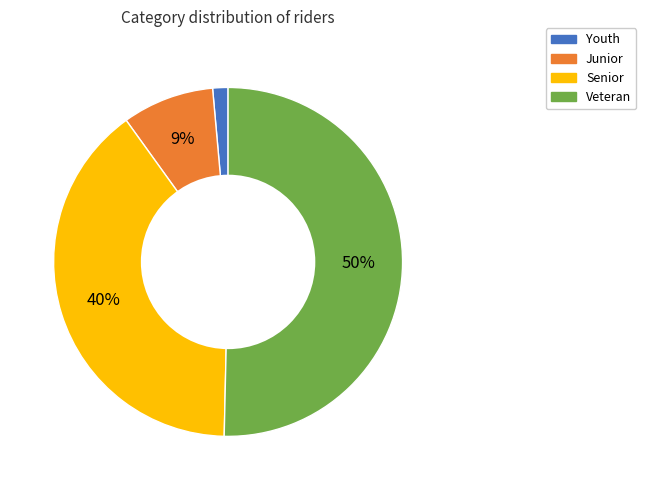

To the nearest percent, what portion does Youth represent?

1%